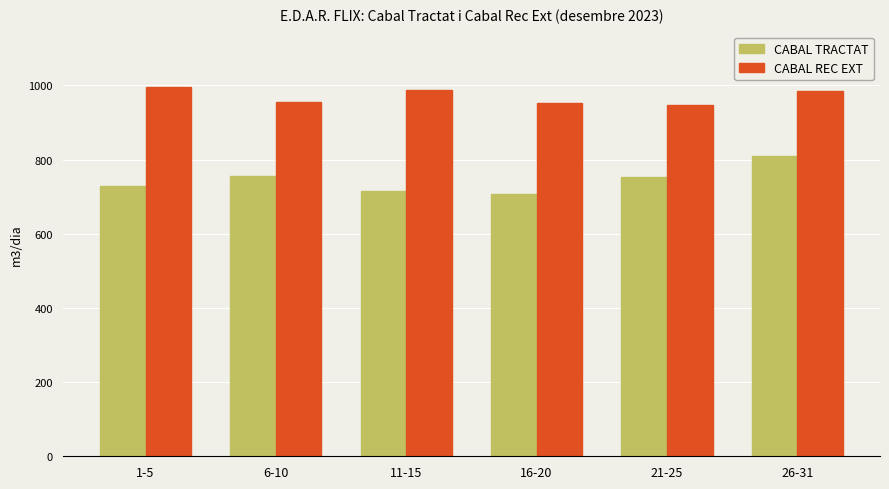

True or false: CABAL REC EXT has a value of 986.8 at 11-15.

True